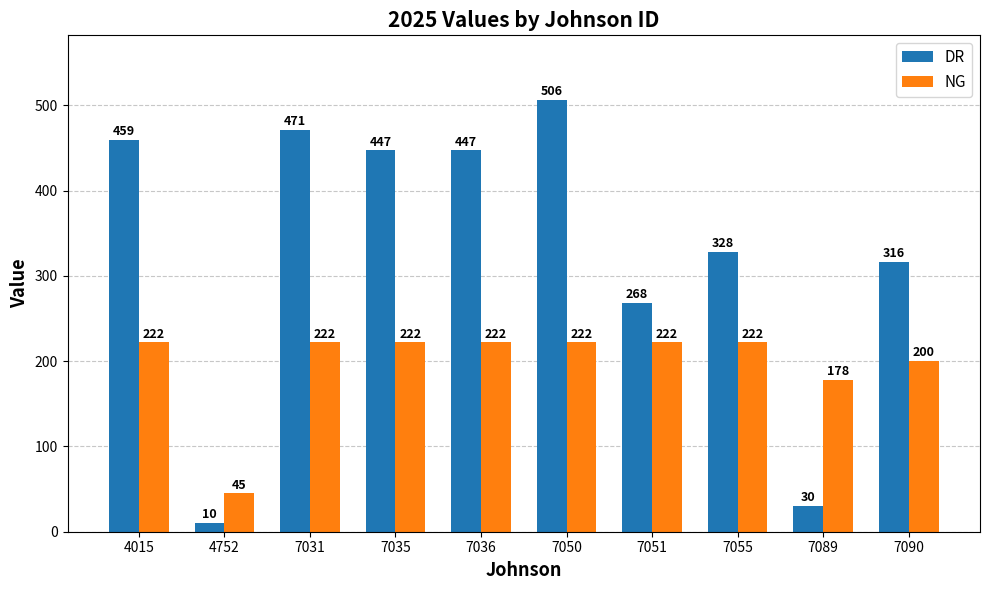

What is the difference between the second highest and second lowest values in the NG series?

44